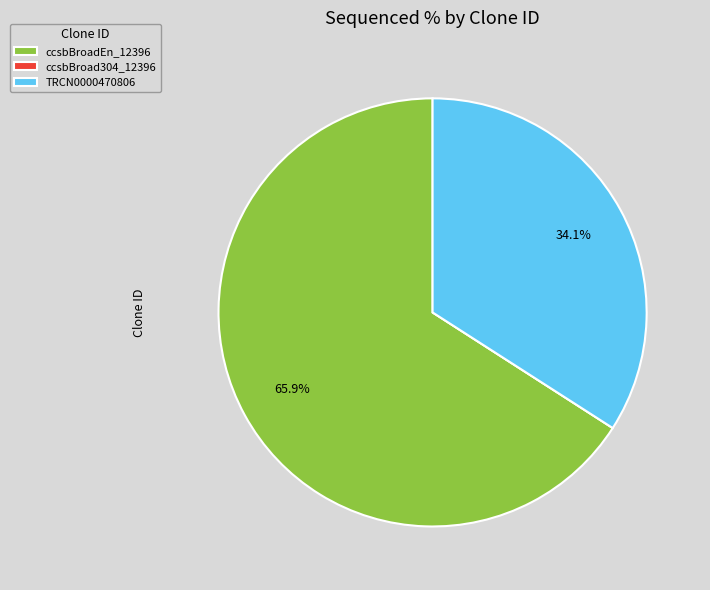

To the nearest percent, what is the average slice percentage?

33%